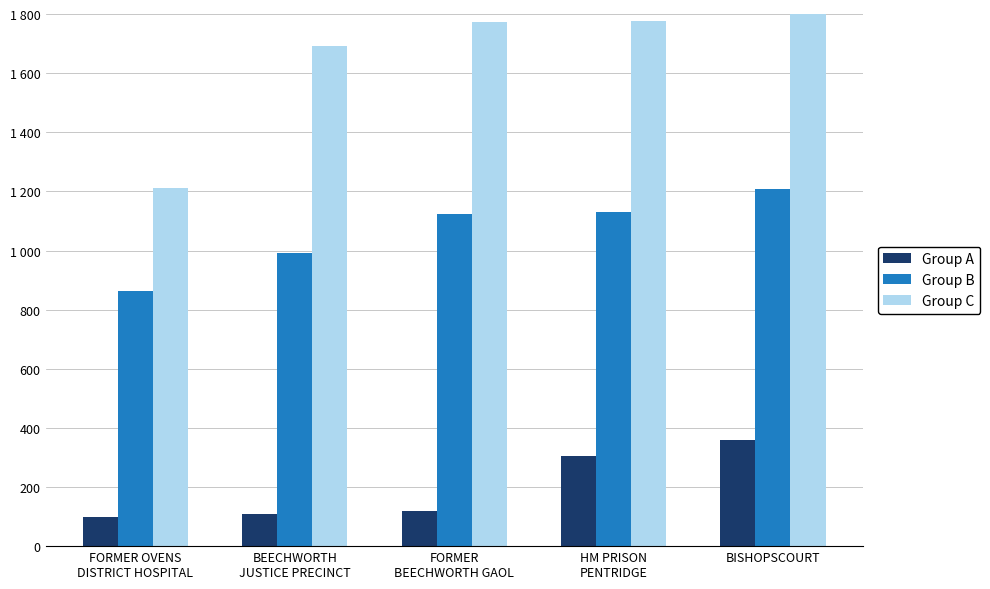

How many bars are there in each group?

3